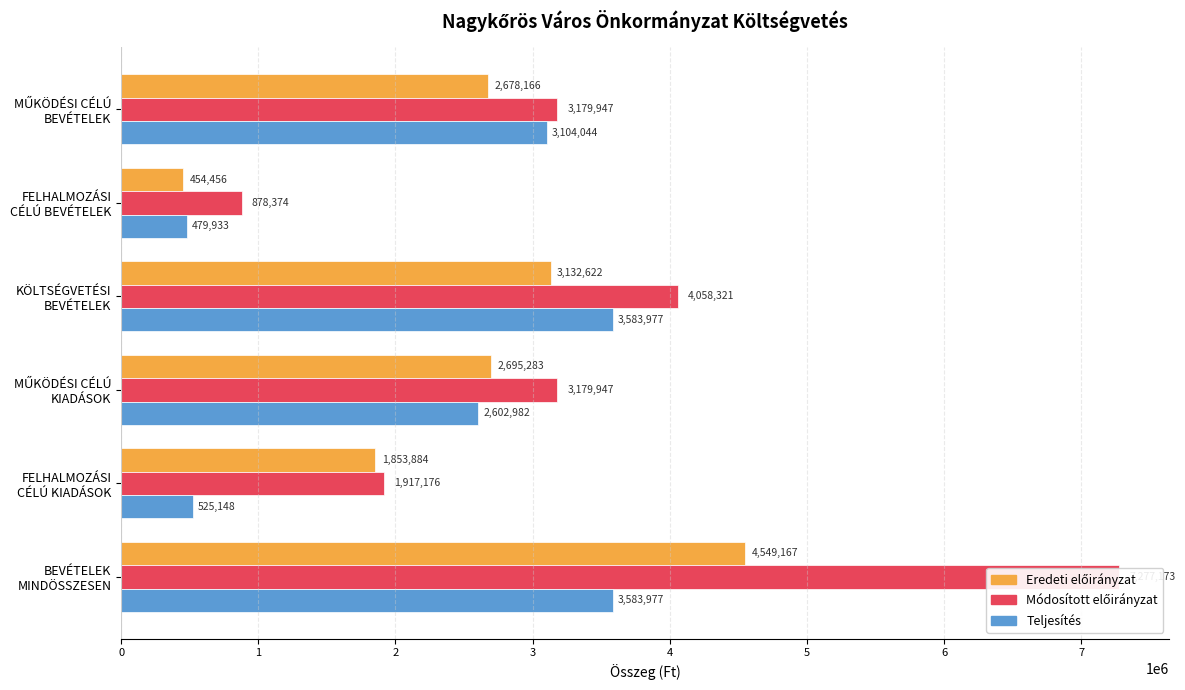

At FELHALMOZÁSI CÉLÚ KIADÁSOK, list the series in order from smallest to largest.

Teljesítés, Eredeti előirányzat, Módosított előirányzat